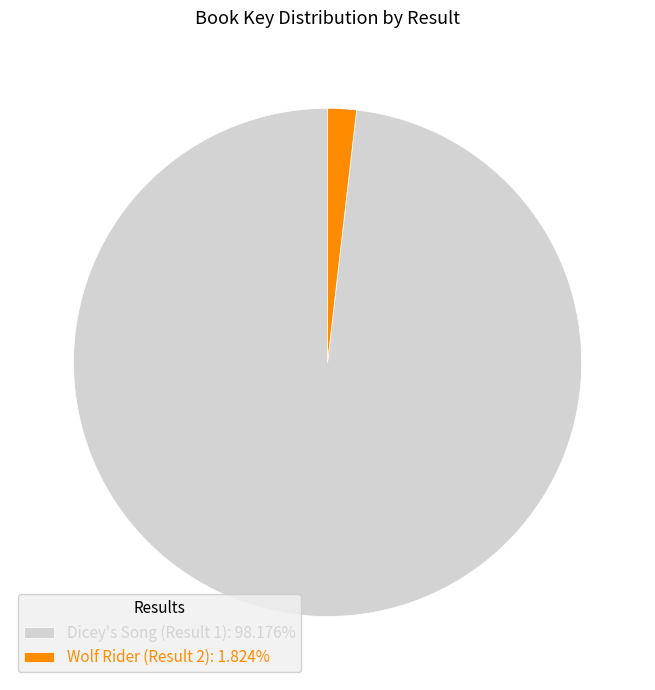

Combined, do Dicey's Song (Result 1): 98.176% and Wolf Rider (Result 2): 1.824% account for over 50%?

Yes